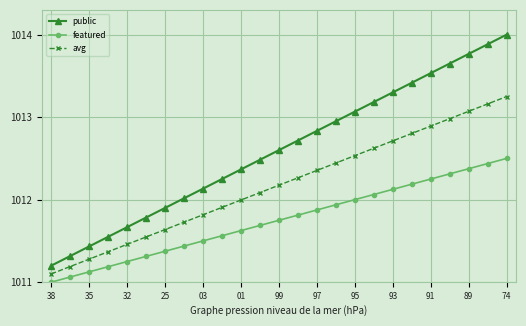

List the series in order of their overall mean, lowest first.

featured, avg, public